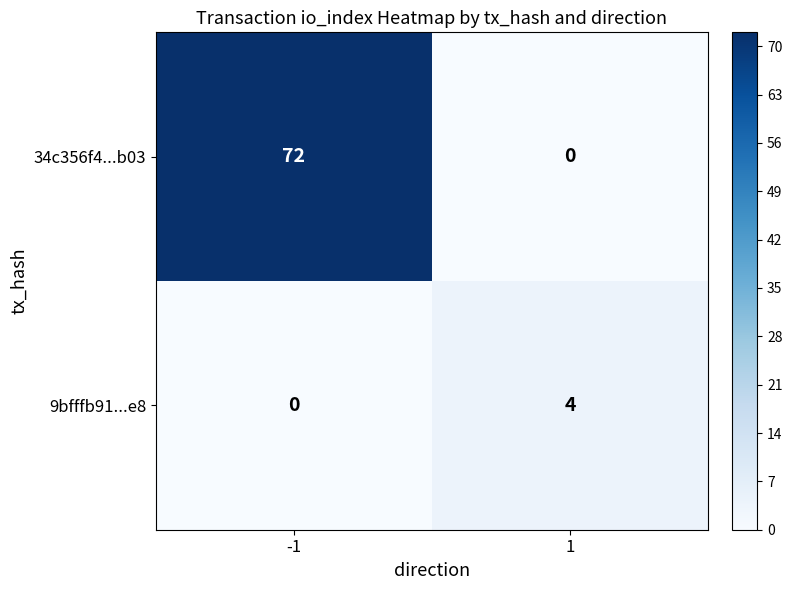

What is the spread (max minus min) of values at -1?

72